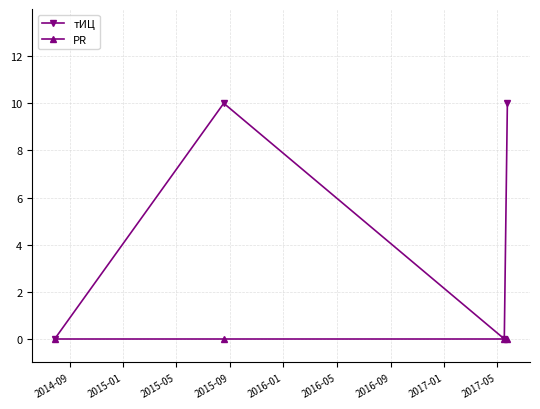

Which series has the widest spread of values?

тИЦ